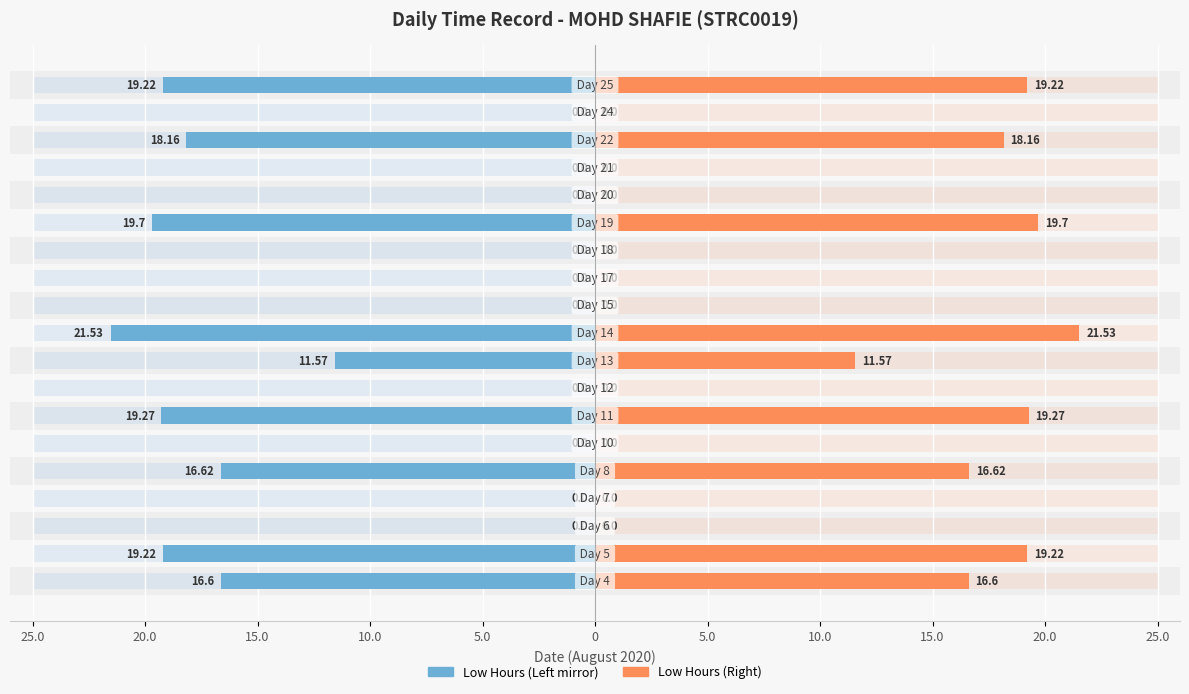

How many data points in Low (Right) are above 0?

9